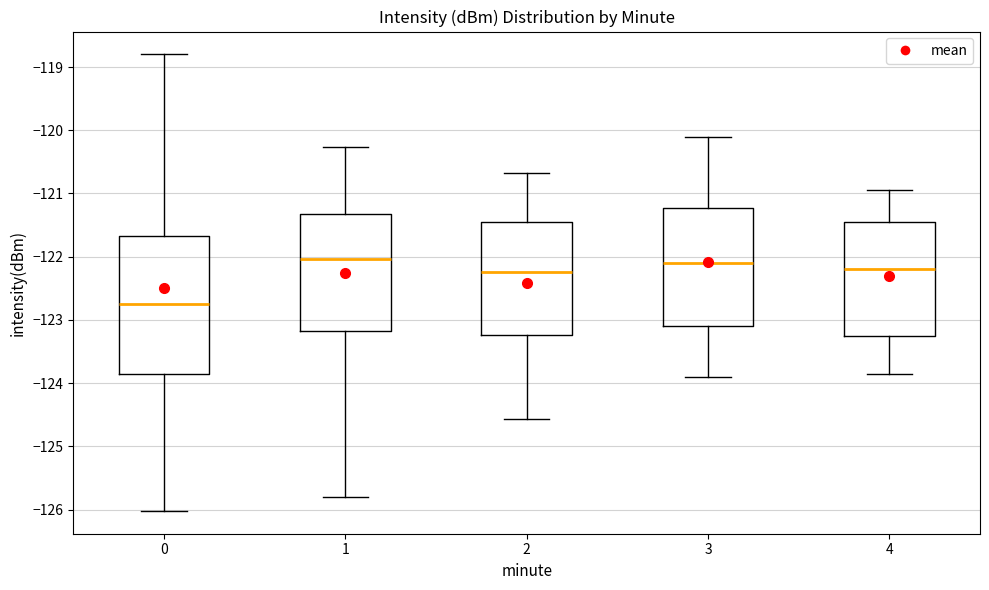

Which box is the tallest, from its lower edge to its upper edge?

0